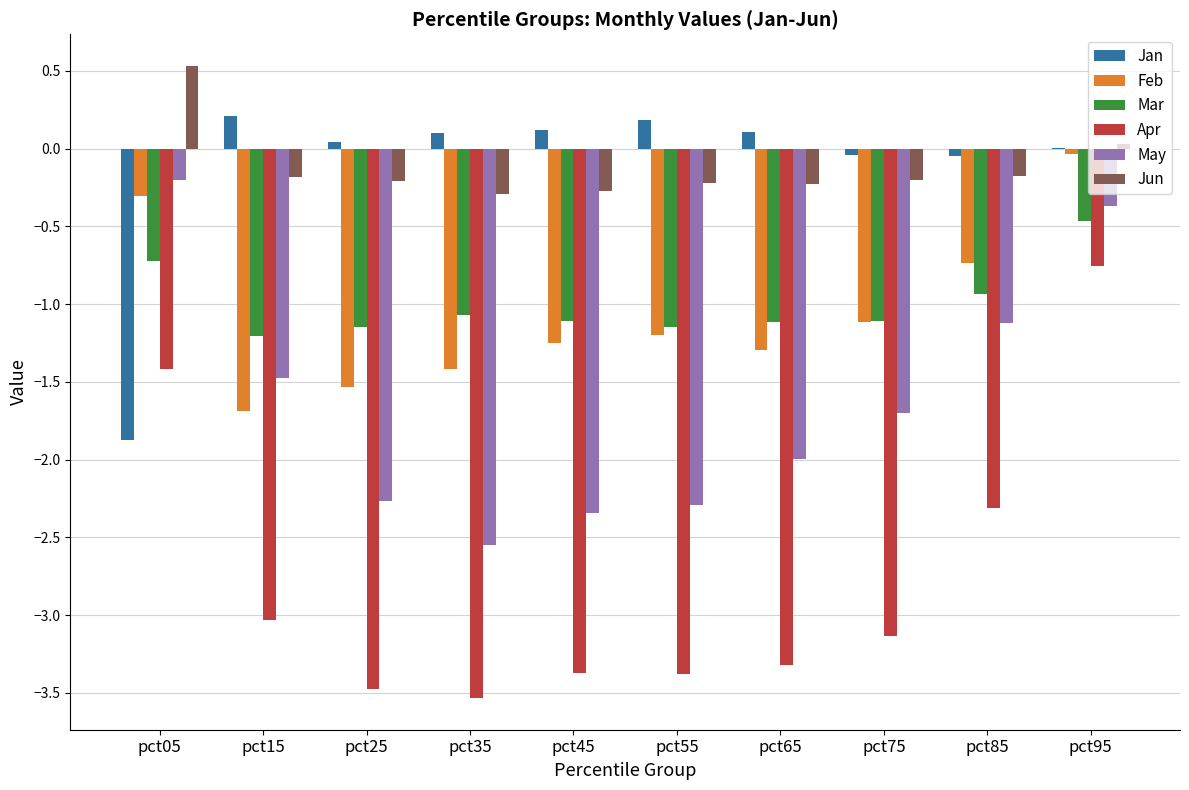

What is the total value across all series at pct55?

-8.1